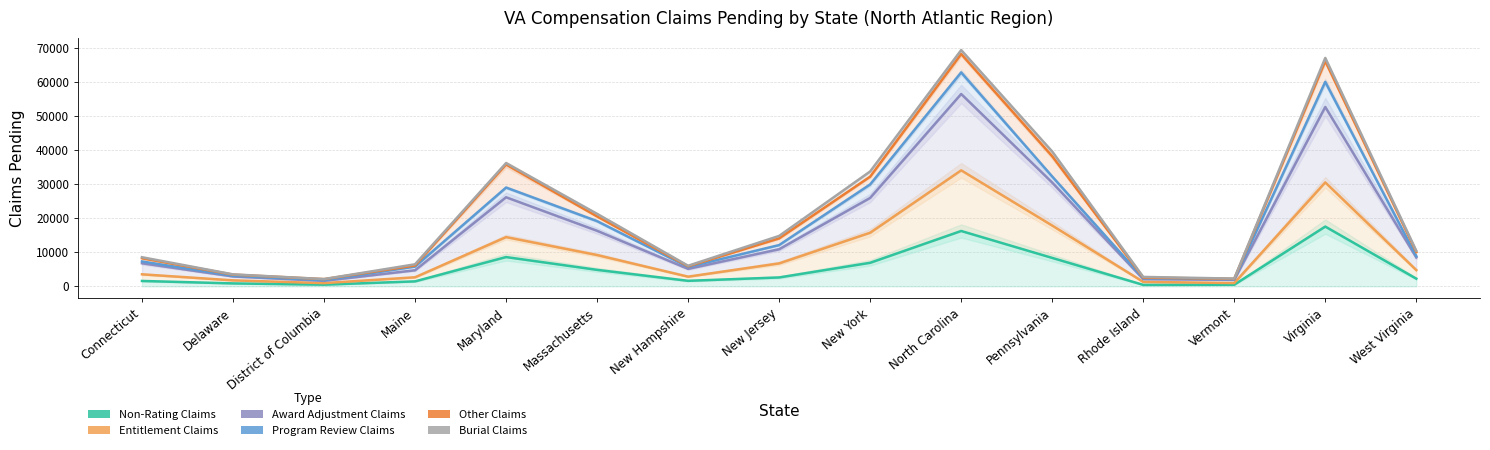

What is the average value of the Non-Rating Claims series?

4950